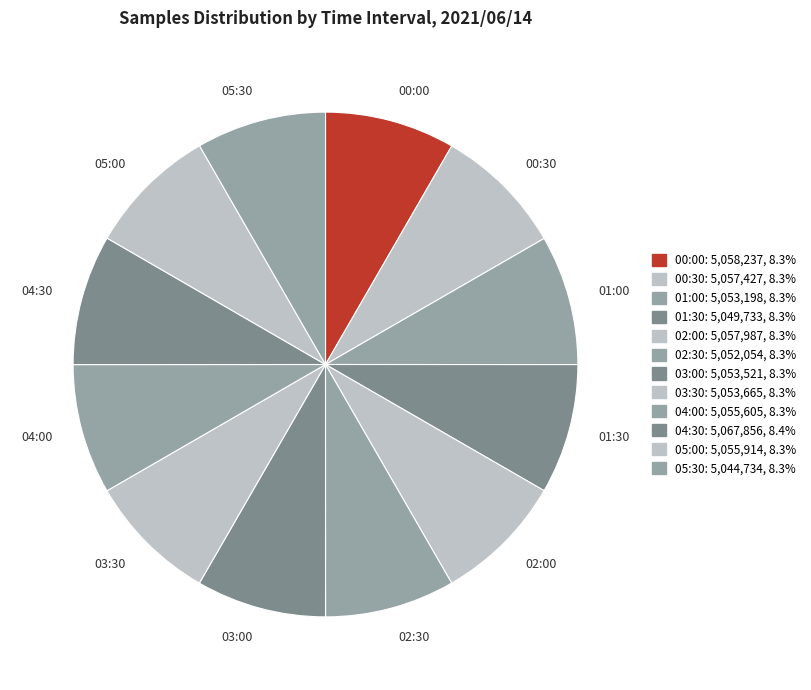

What is the ratio of the value at 00:00 to the value at 02:00?

1.0